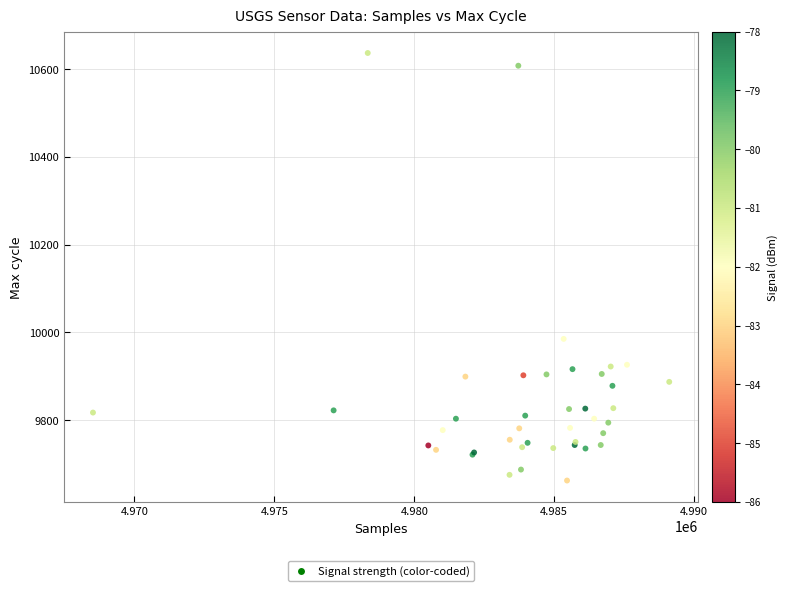

What Y value in the scatter plot is closest to 10149?

9985